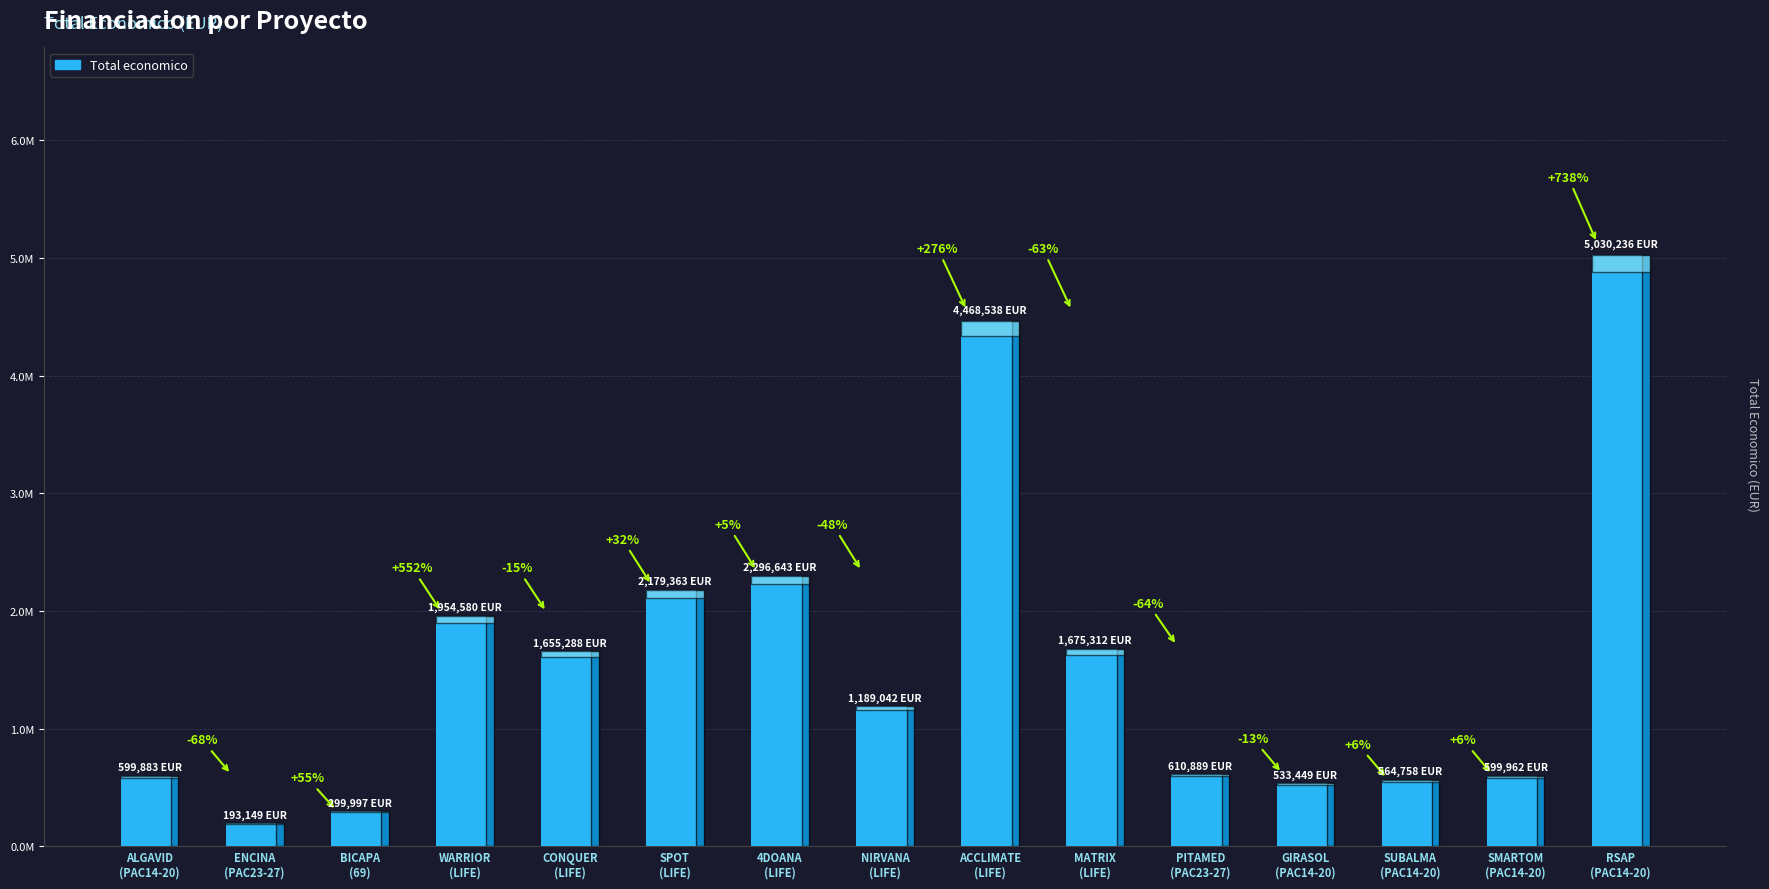

What is the change in value from ENCINA
(PAC23-27) to RSAP
(PAC14-20)?

+4837087